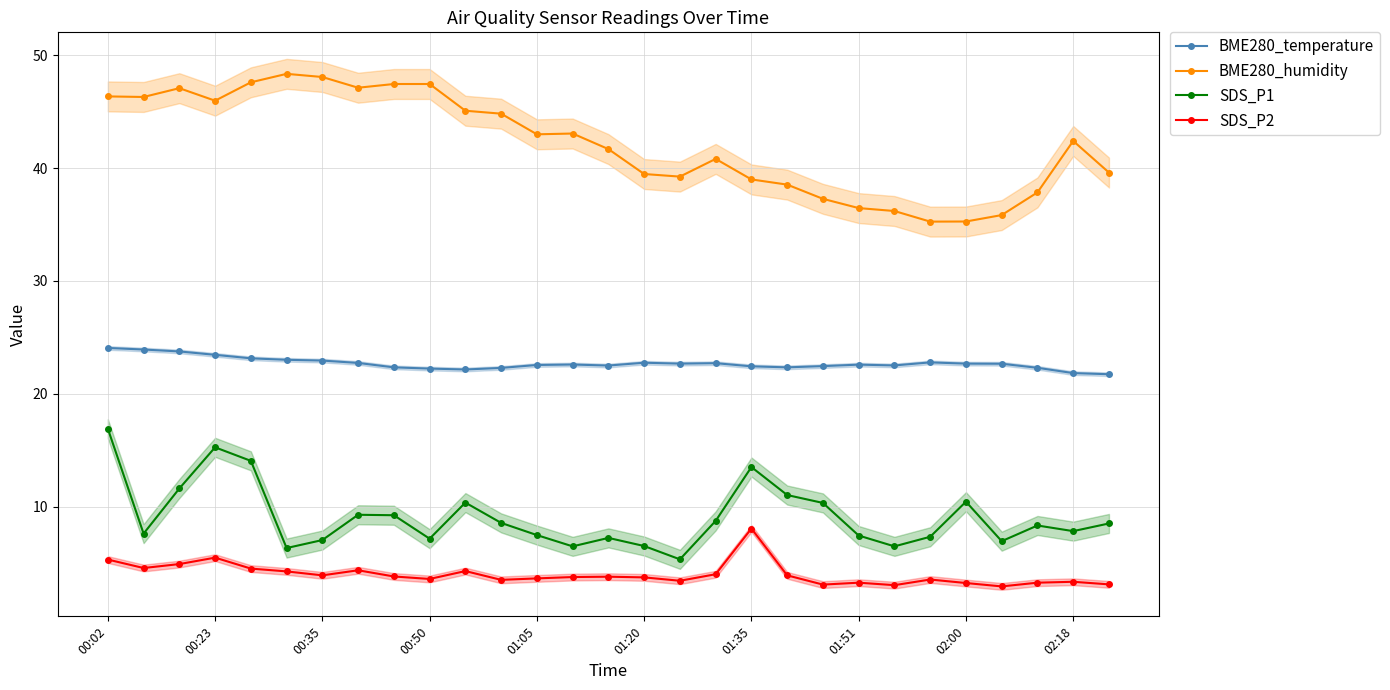

True or false: BME280_temperature has more than 0 interior local peaks.

True